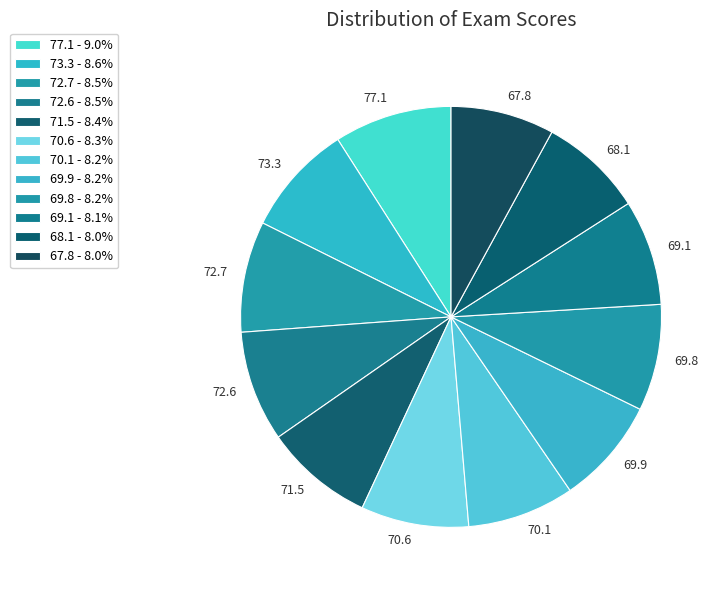

Does any single category account for the majority?

No